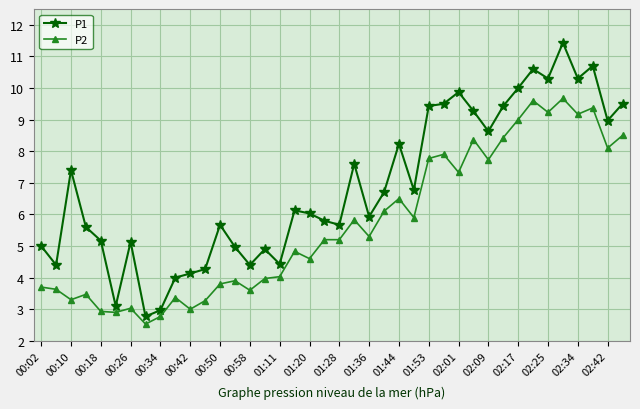

What is the average value of the P2 series?

5.7